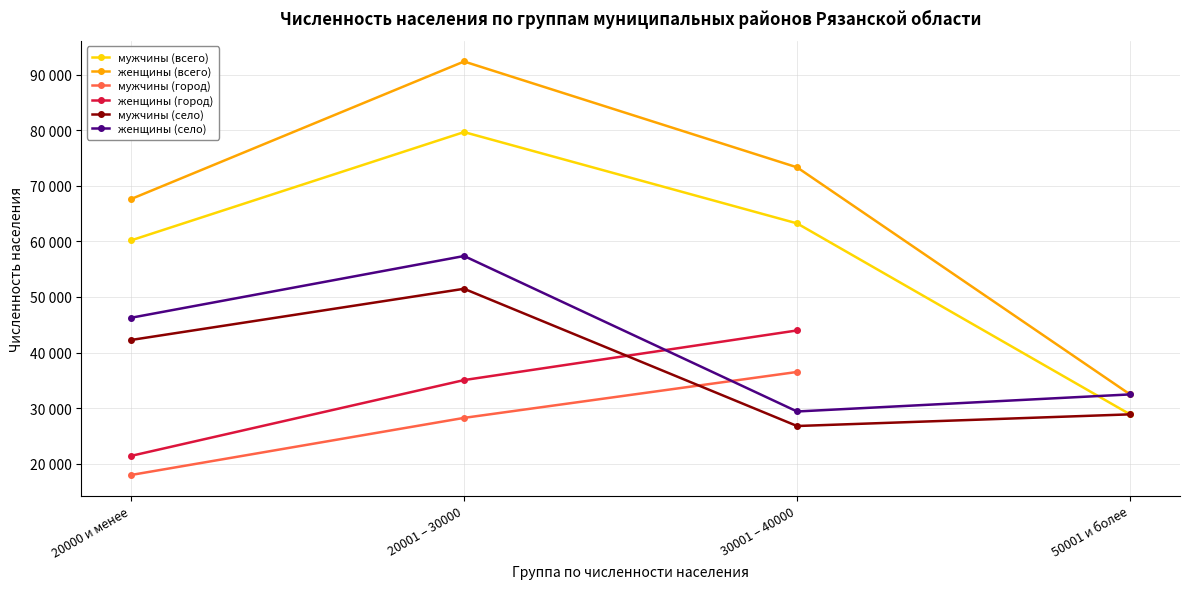

What is the label of the 3rd point from the left?

30001 – 40000